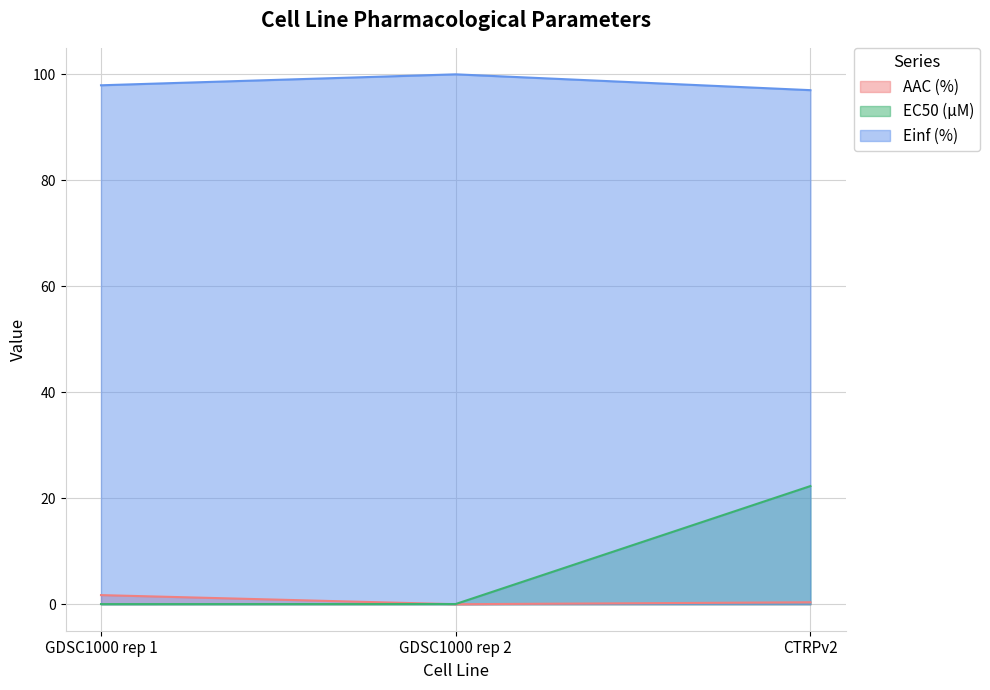

Where is EC50 (µM) nearest to the value 11?

GDSC1000 rep 2